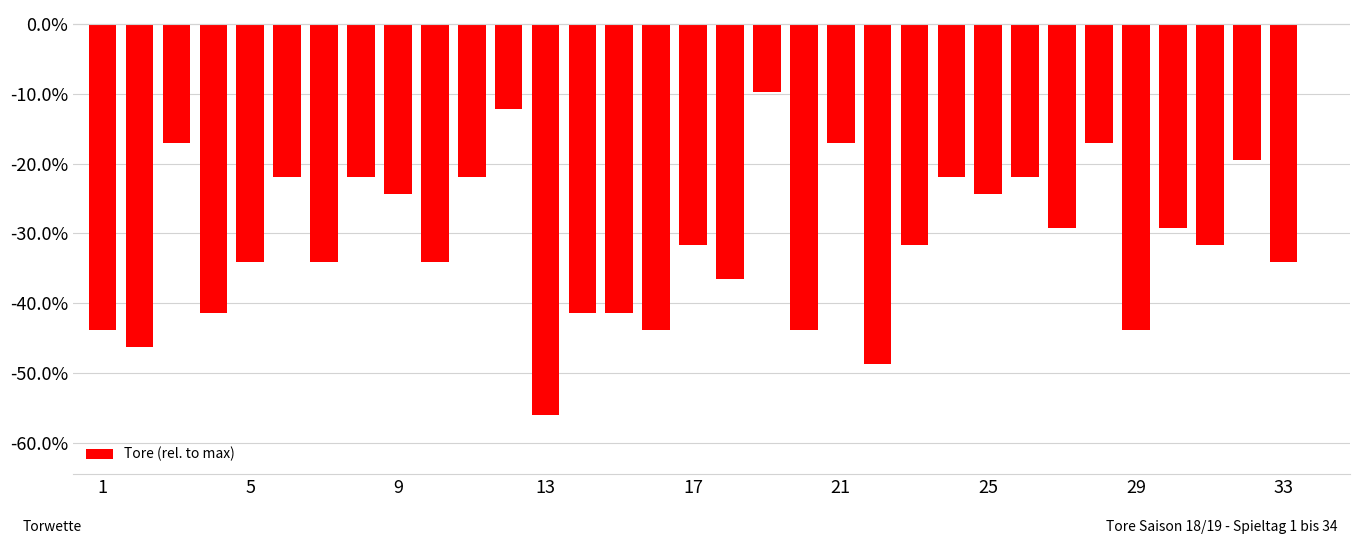

What is the difference between the maximum and minimum values?

0.6